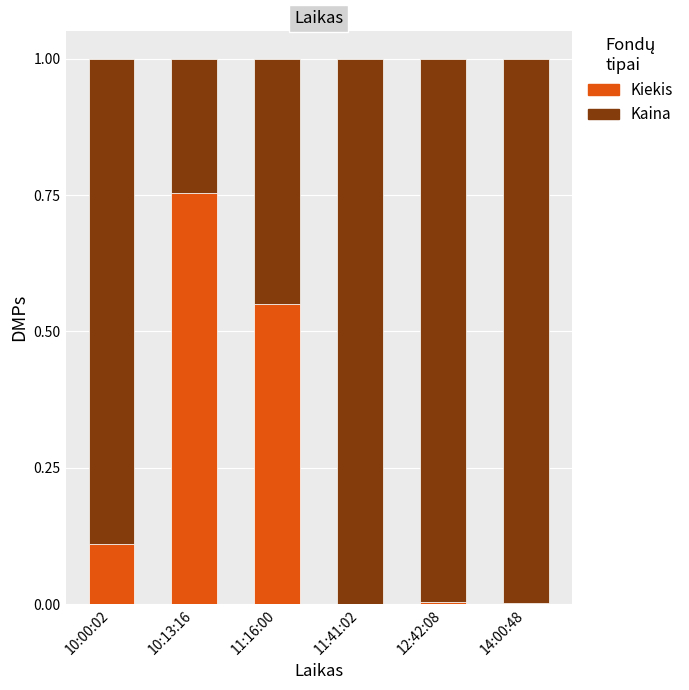

How many categories are shown in the chart?

6